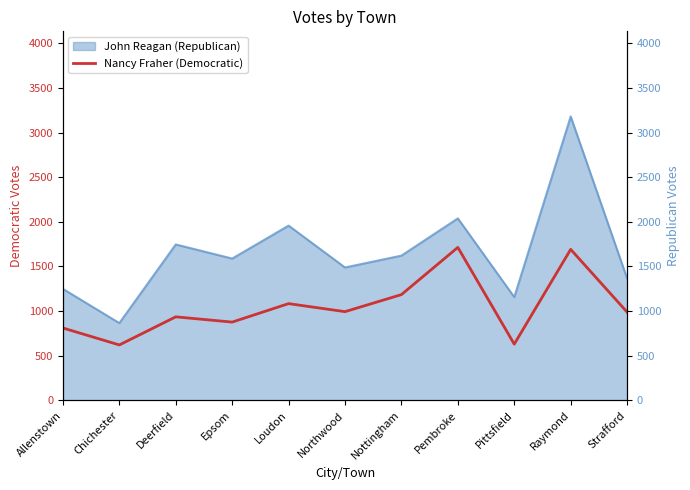

Reading left to right, transcribe all the data shown in this chart.

Nancy Fraher (Democratic): Allenstown=810	Chichester=620	Deerfield=935	Epsom=876	Loudon=1083	Northwood=993	Nottingham=1184	Pembroke=1713	Pittsfield=629	Raymond=1691	Strafford=988
John Reagan (Republican) - line: Allenstown=1248	Chichester=865	Deerfield=1746	Epsom=1588	Loudon=1957	Northwood=1488	Nottingham=1621	Pembroke=2038	Pittsfield=1156	Raymond=3180	Strafford=1365